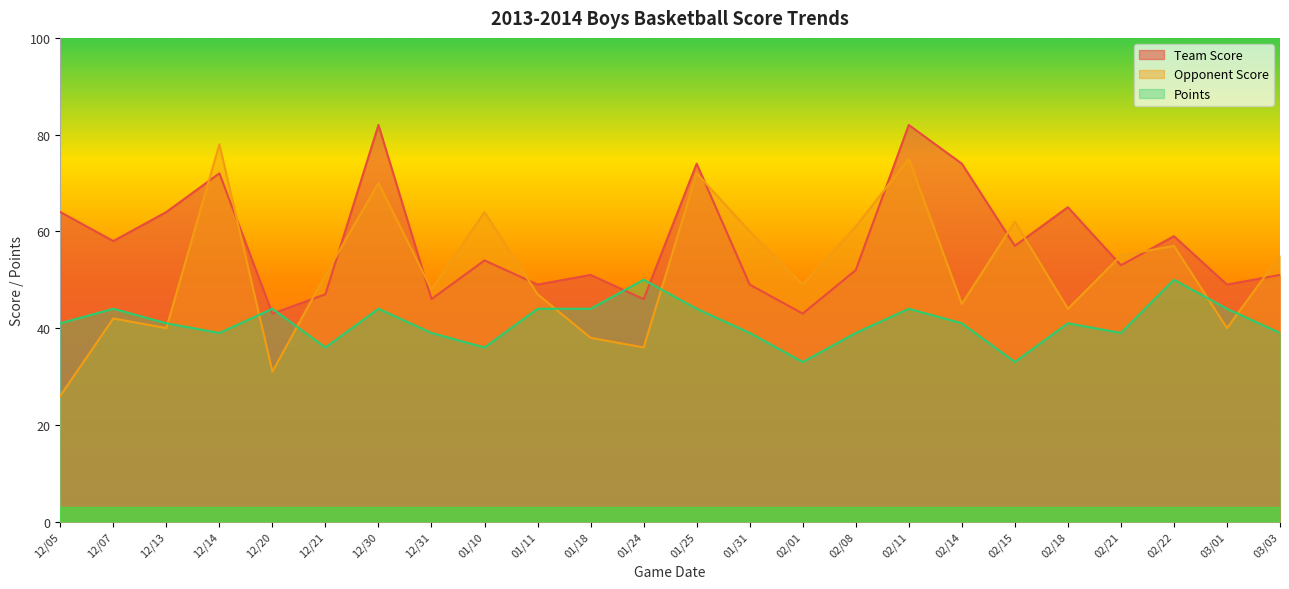

Reading left to right, extract all data points from this chart.

Team Score: 64	58	64	72	43	47	82	46	54	49	51	46	74	49	43	52	82	74	57	65	53	59	49	51
Opponent Score: 26	42	40	78	31	51	70	48	64	47	38	36	72	60	49	61	75	45	62	44	55	57	40	55
Points: 41	44	41	39	44	36	44	39	36	44	44	50	44	39	33	39	44	41	33	41	39	50	44	39